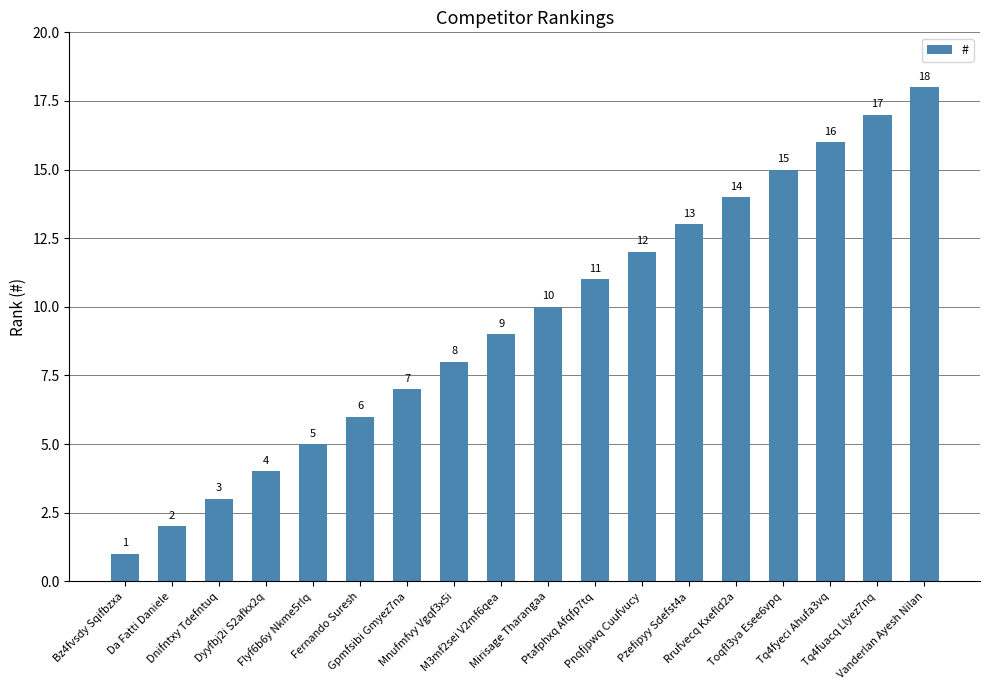

Count the number of data series in this chart.

1